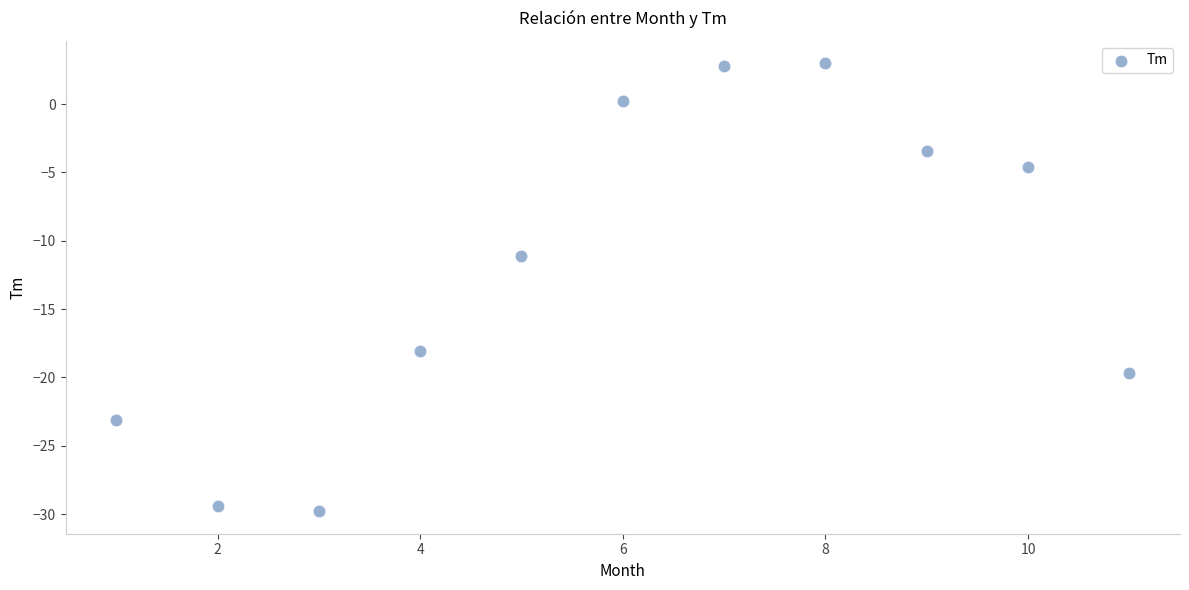

What is the average Y value?

-12.1